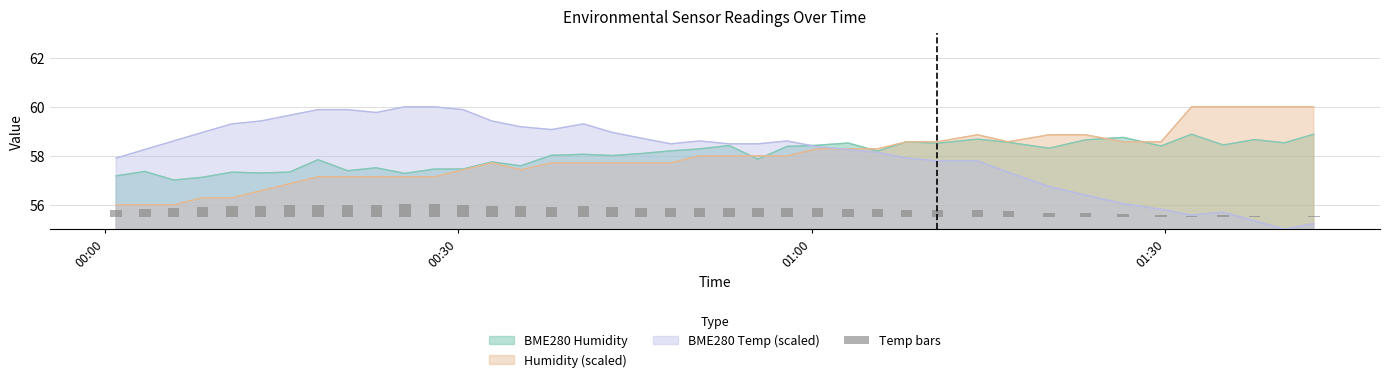

What is the minimum value for BME280 Temp (scaled)?

55.0